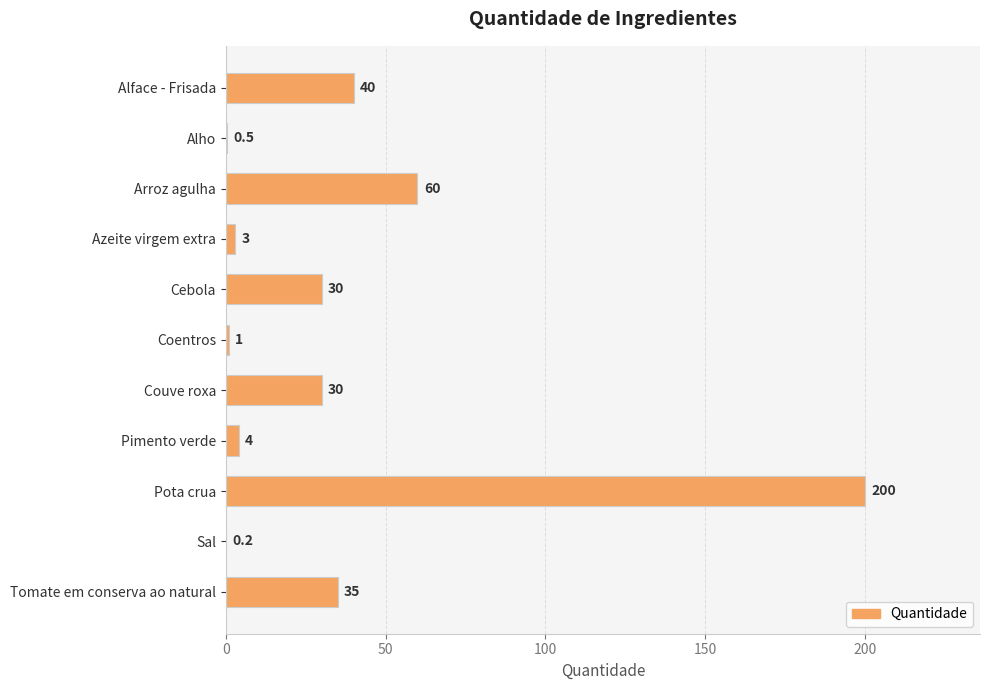

What is the change in value from Couve roxa to Tomate em conserva ao natural?

+5.0